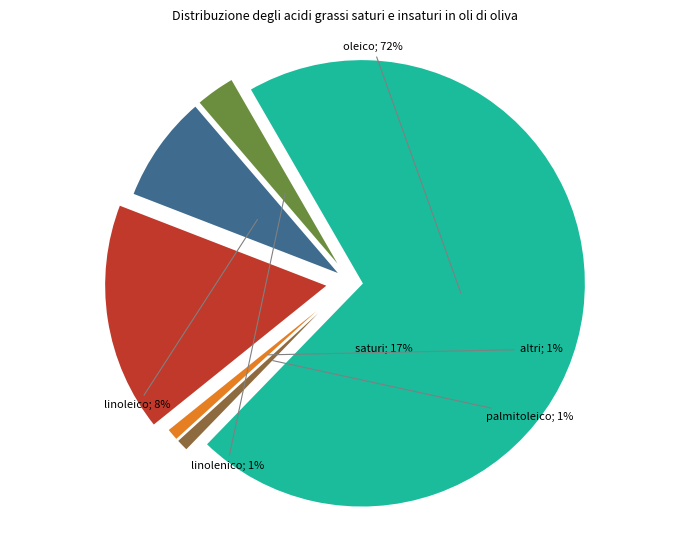

What portion of the pie excludes Sector 3?

83.3%